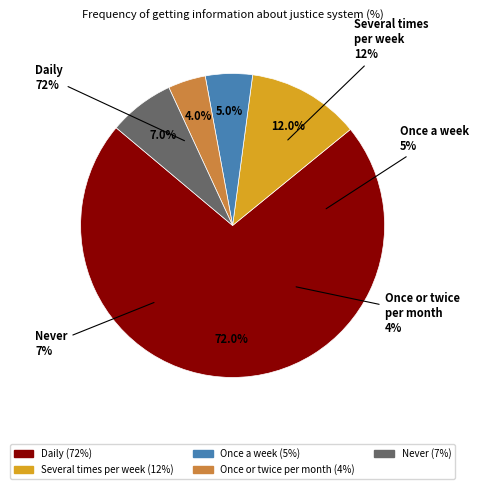

The Daily slice represents 78% of the pie. True or false?

False